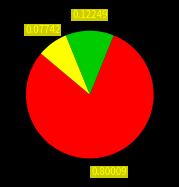

Is there any slice that represents more than half of the pie?

Yes